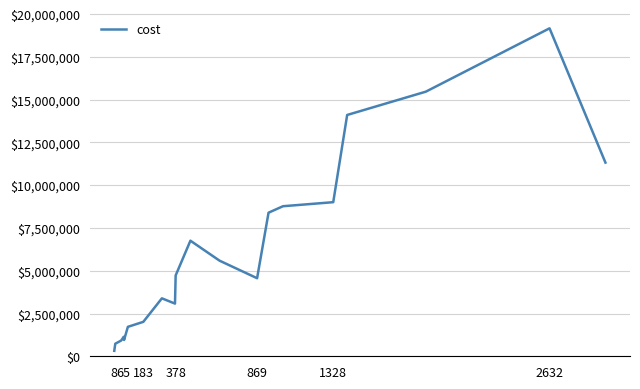

What is the greatest value displayed?

19174500.0